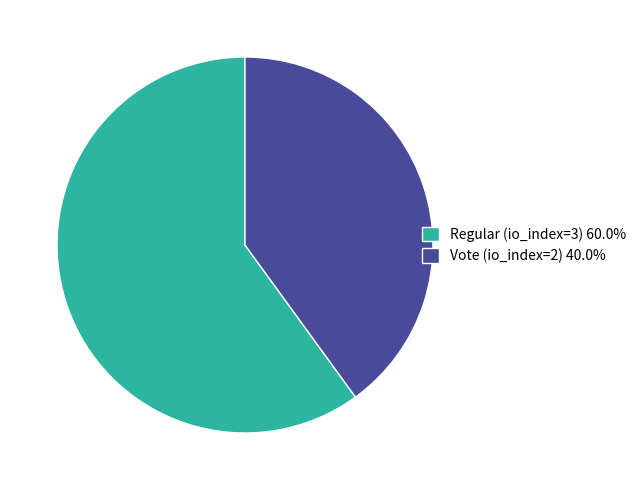

Is it true that Vote (io_index=2) is 29% of the pie?

False